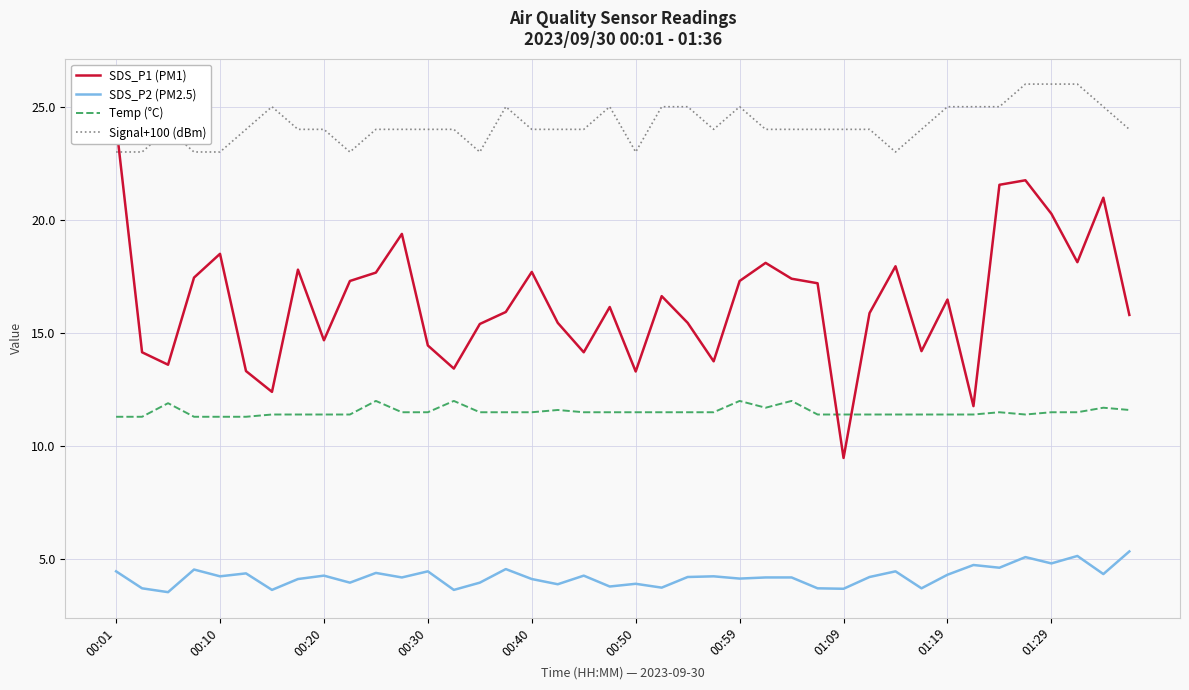

What is the minimum value for Signal+100 (dBm)?

23.0